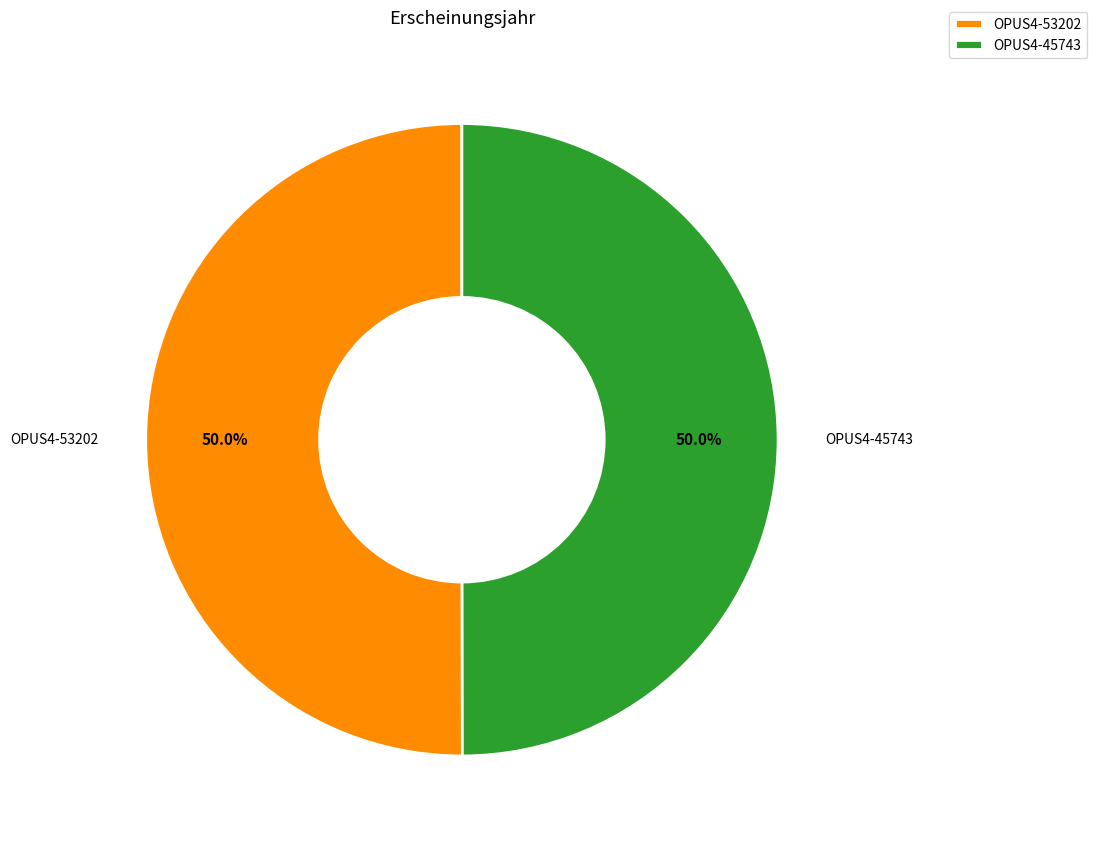

Approximately how many times larger is the value at OPUS4-45743 compared to OPUS4-53202?

1.0